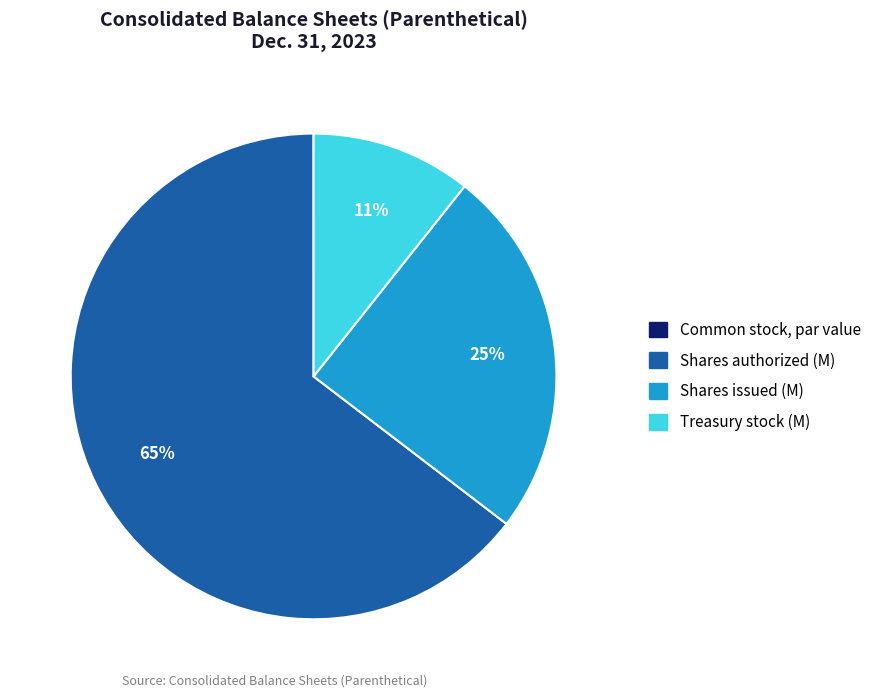

To the nearest percent, what percentage of the pie is Treasury stock (M)?

11%